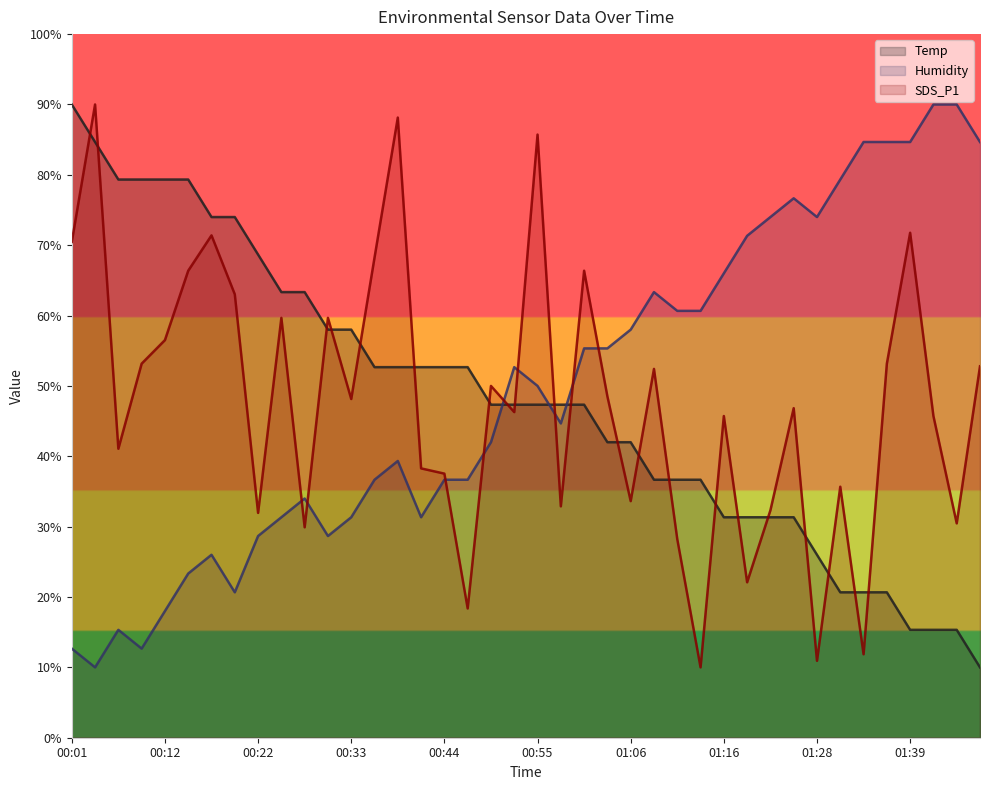

At how many categories does at least one series exceed 19?

40